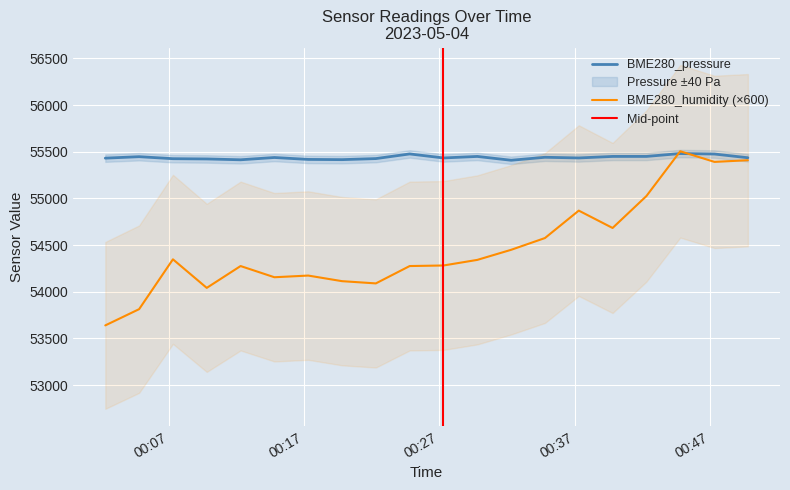

Reading right to left, extract all data points from this chart.

BME280_pressure: 55436.6	55476.3	55481.6	55450.6	55450.6	55434.3	55441.5	55409.6	55450.5	55434.3	55477.3	55427.5	55416.1	55418.5	55439.1	55414.6	55423.6	55426.4	55447.8	55432.2
BME280_humidity: 55410.0	55392.0	55506.0	55026.0	54684.0	54870.0	54576.0	54450.0	54342.0	54282.0	54276.0	54090.0	54114.0	54174.0	54156.0	54276.0	54042.0	54348.0	53814.0	53640.0